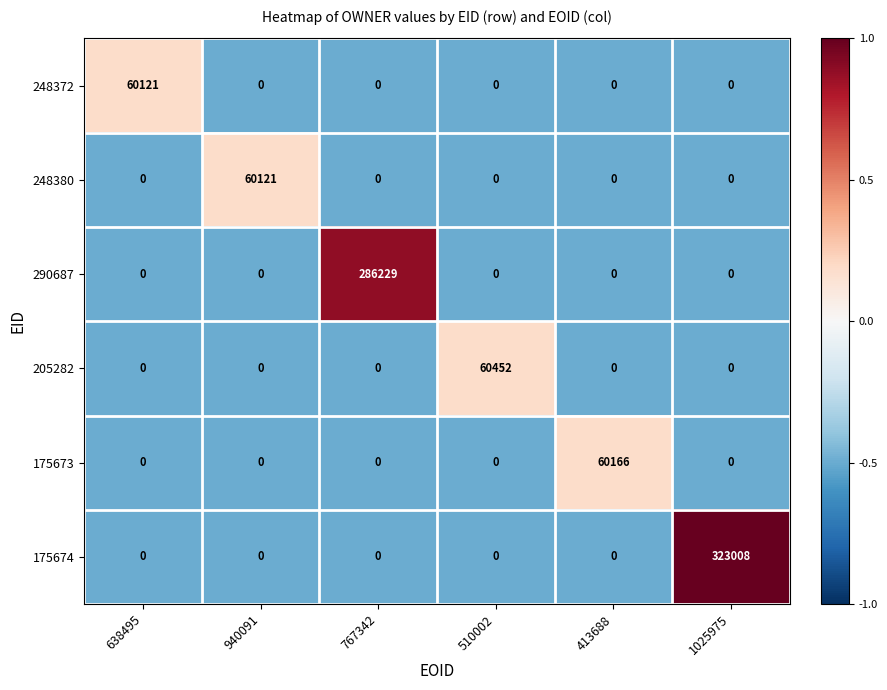

What is the greatest value displayed?

323008